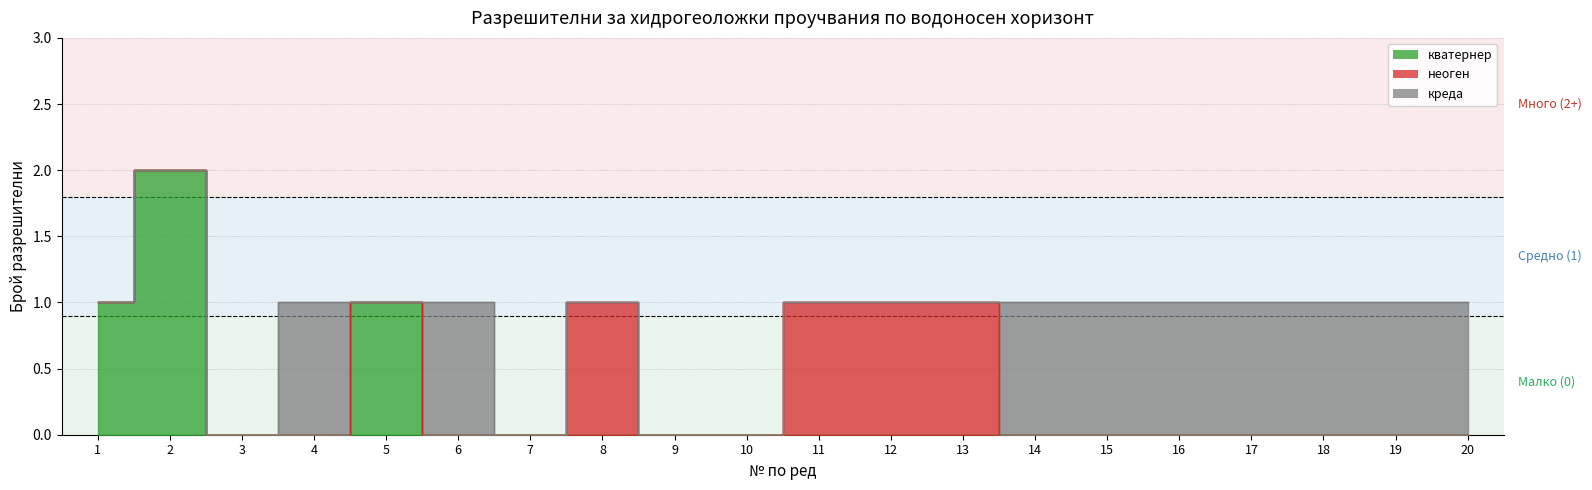

Which label corresponds to the largest value in the chart?

2